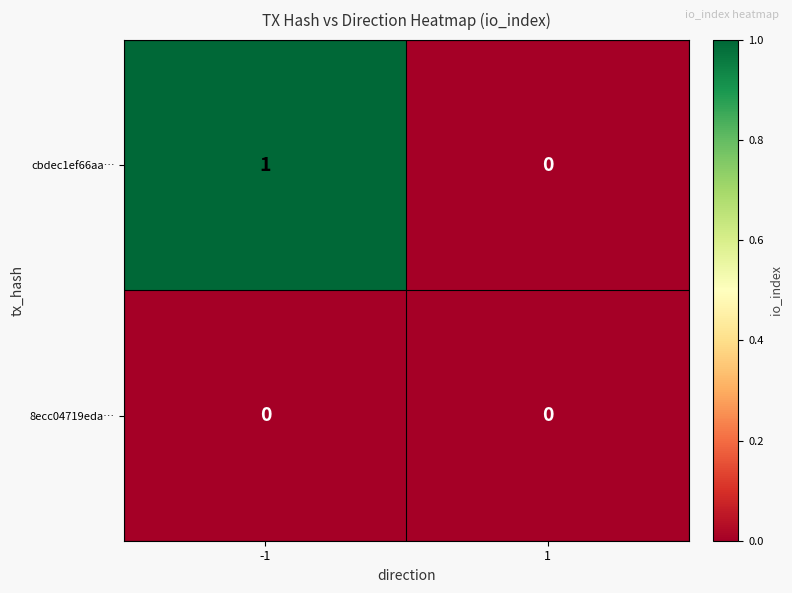

Reading left to right, list all the values displayed in this chart.

cbdec1ef66aa…: -1=1	1=0
8ecc04719eda…: -1=0	1=0